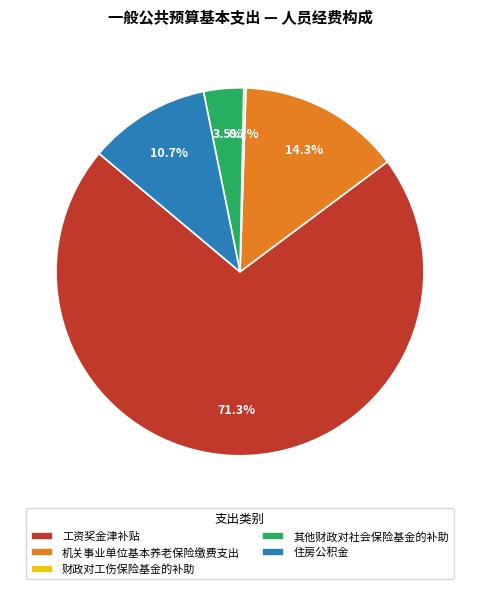

To the nearest percent, what is the average slice percentage?

20%